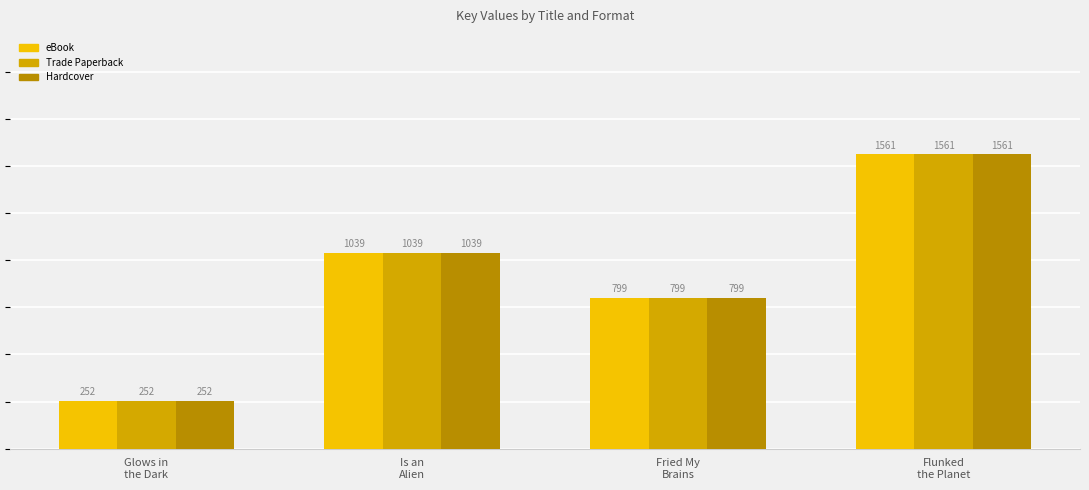

How many series are shown in this chart?

3